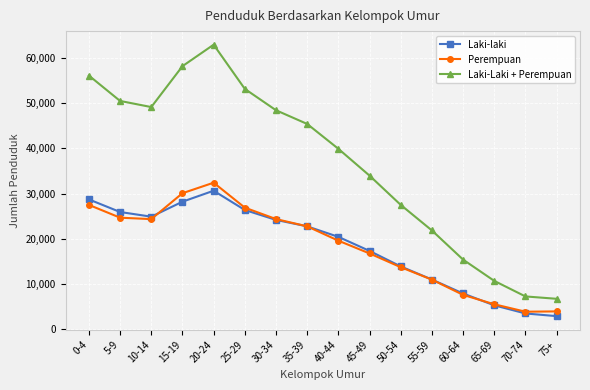

Does the chart display data point markers on the line(s)?

Yes